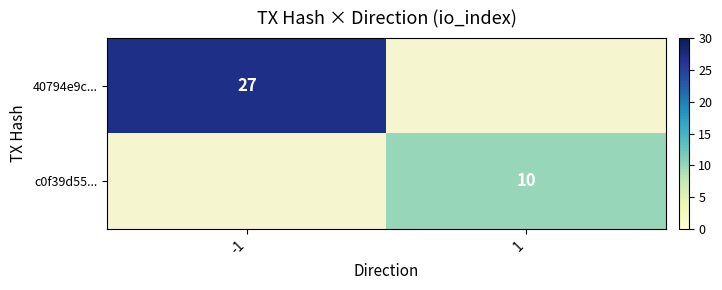

How many categories are shown in the chart?

2